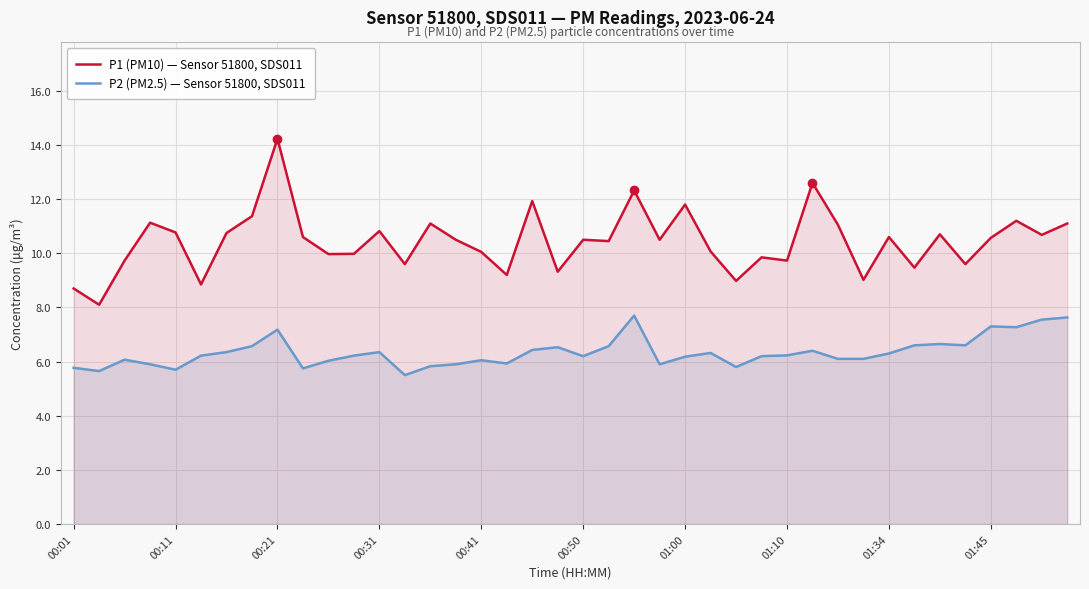

The value of P1 (PM10) — Sensor 51800, SDS011 at 00:41 is 16.2. True or false?

False